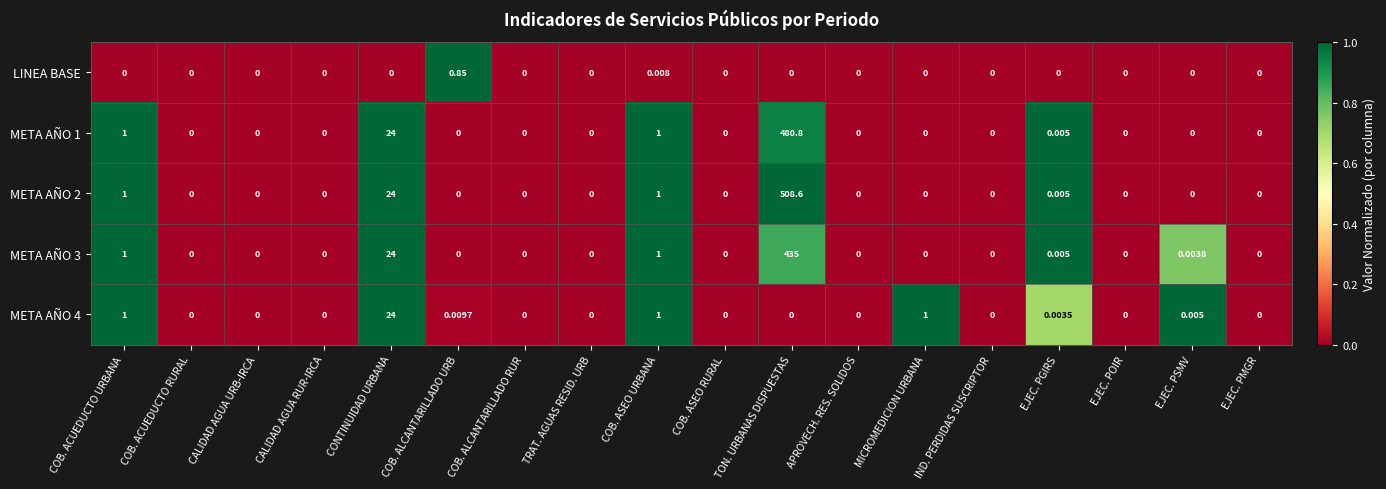

At which label does META AÑO 1 reach its peak?

TON. URBANAS DISPUESTAS